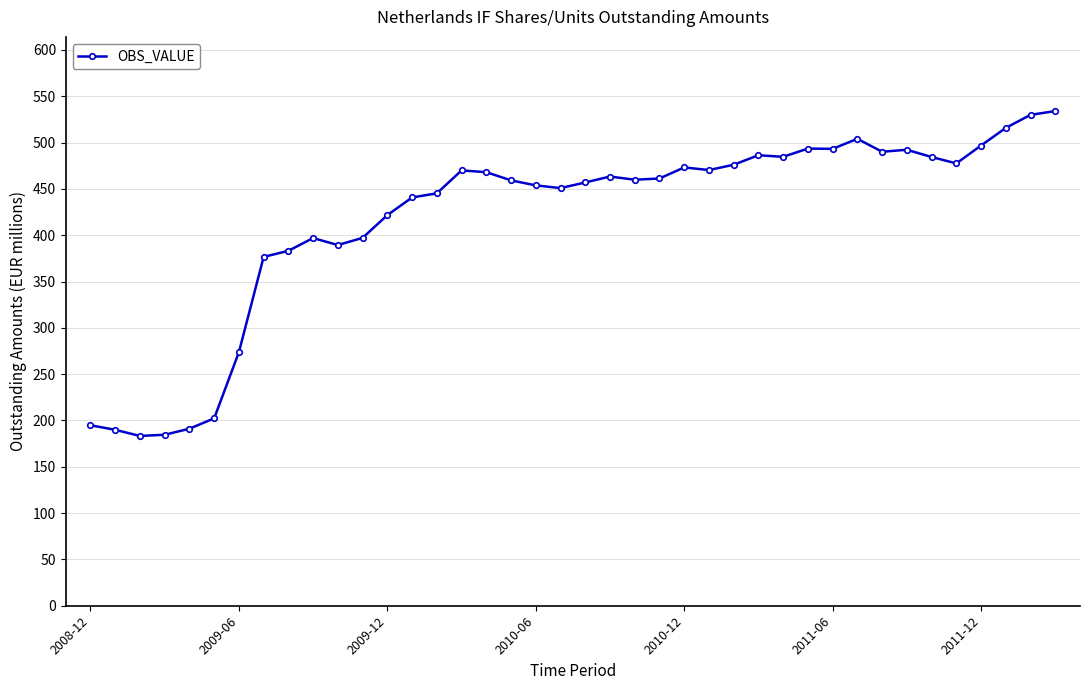

What is the value of the 12th point from the left?

397.2